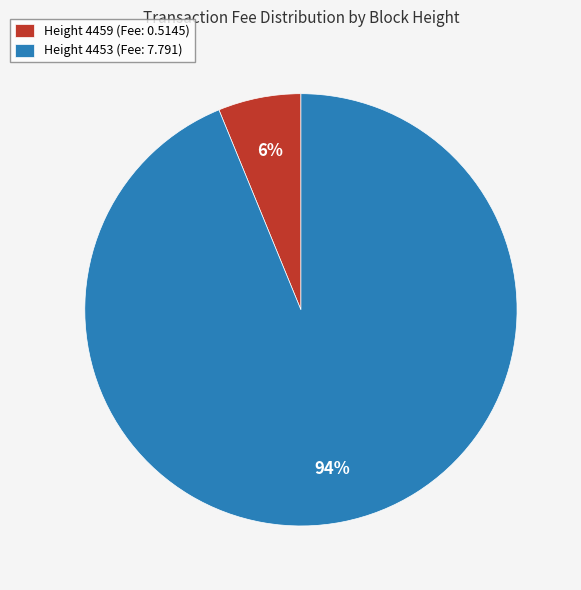

The Height 4453 (Fee: 7.791) slice represents 84% of the pie. True or false?

False